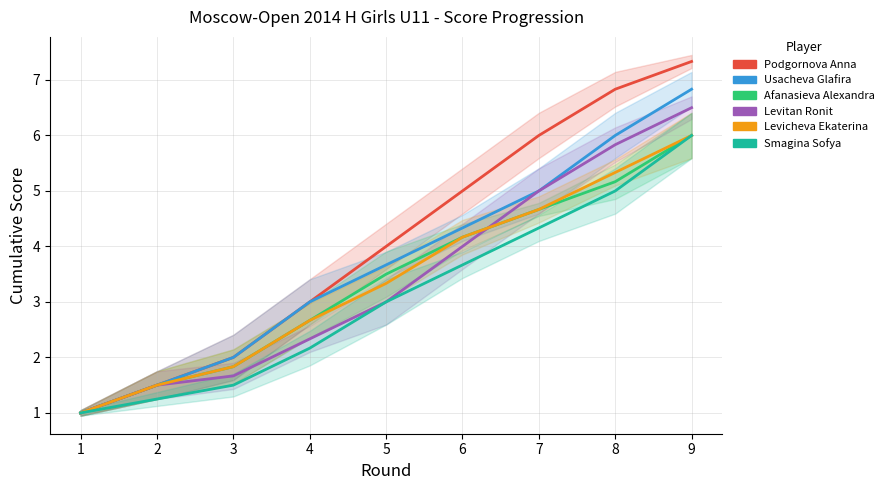

What is the smallest value displayed?

1.0